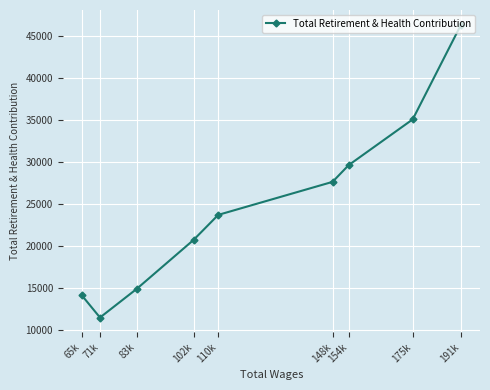

How many values are below 23731?

4